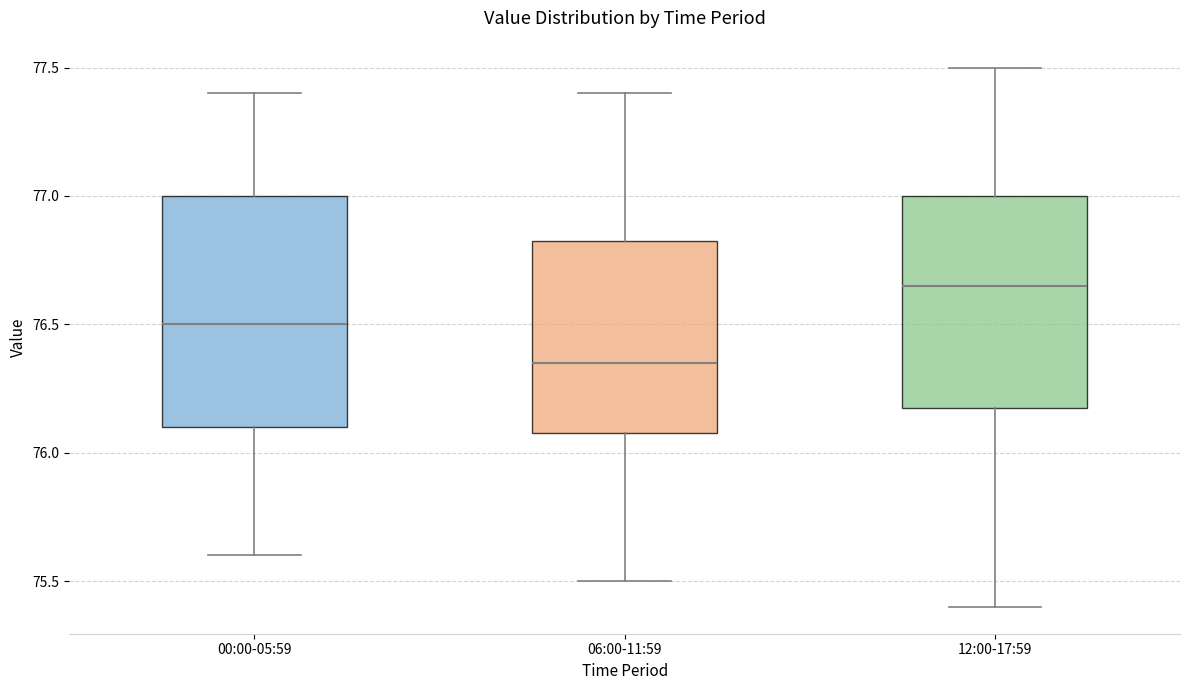

Reading left to right, transcribe this box plot: for each box, give where its median line is, the range the box spans, and where its two whiskers end, as read against the y-axis. The values are not printed on the chart, so give them approximately, as read against the axis.

00:00-05:59: median 76.50, box 76.10 to 77.00, whiskers 75.60 to 77.40
06:00-11:59: median 76.35, box 76.10 to 76.85, whiskers 75.50 to 77.40
12:00-17:59: median 76.65, box 76.20 to 77.00, whiskers 75.40 to 77.50